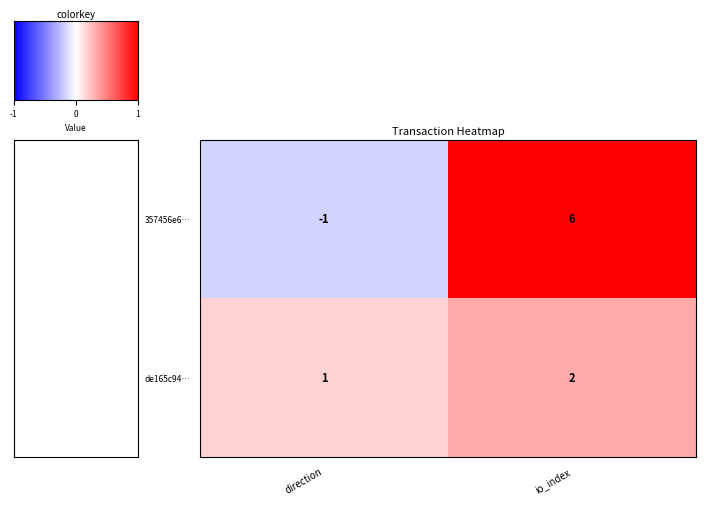

List the series in order of their peak value, highest first.

357456e6…, de165c94…